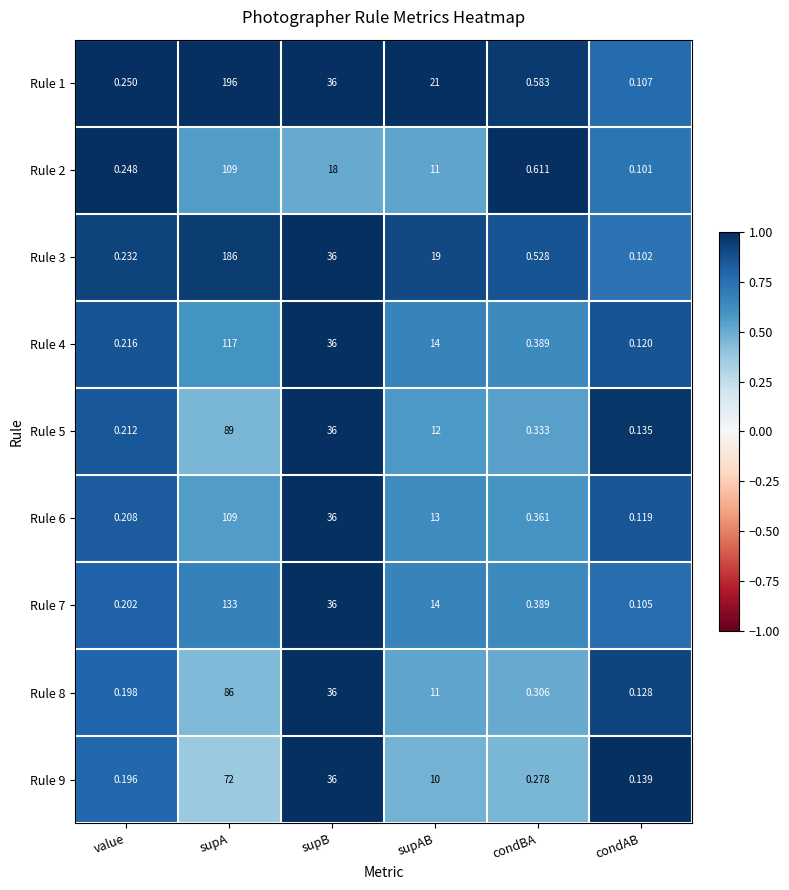

At which label is Rule 4 closest to 58?

supB